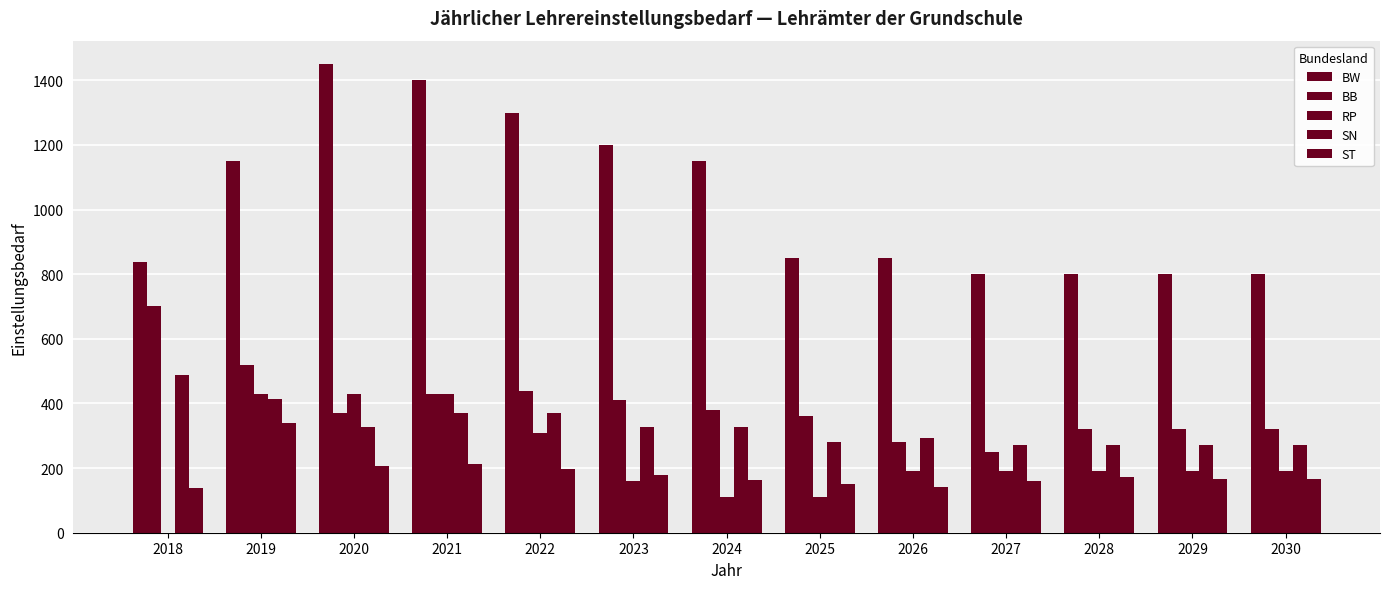

Does the chart contain stacked bars?

No